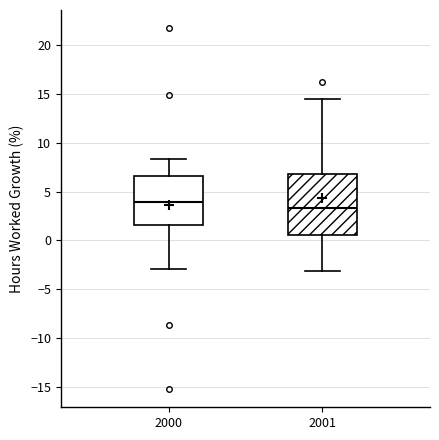

Comparing the boxes themselves (not the whiskers), which one is the tallest?

2001